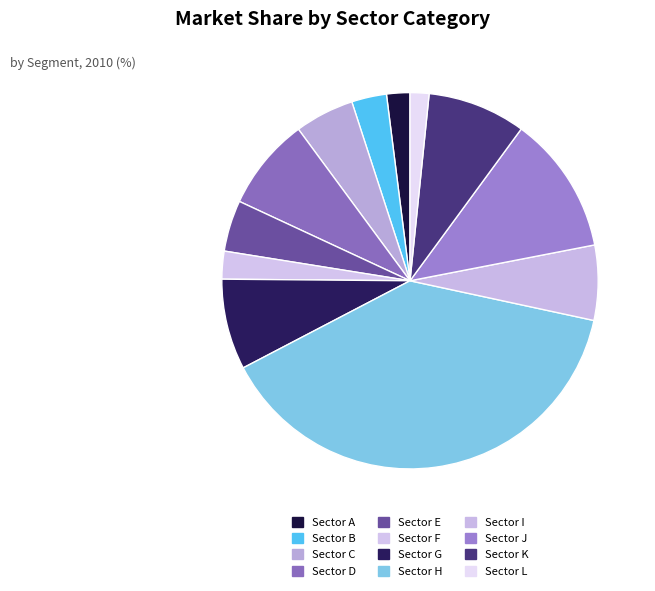

How many slices are in this pie chart?

12